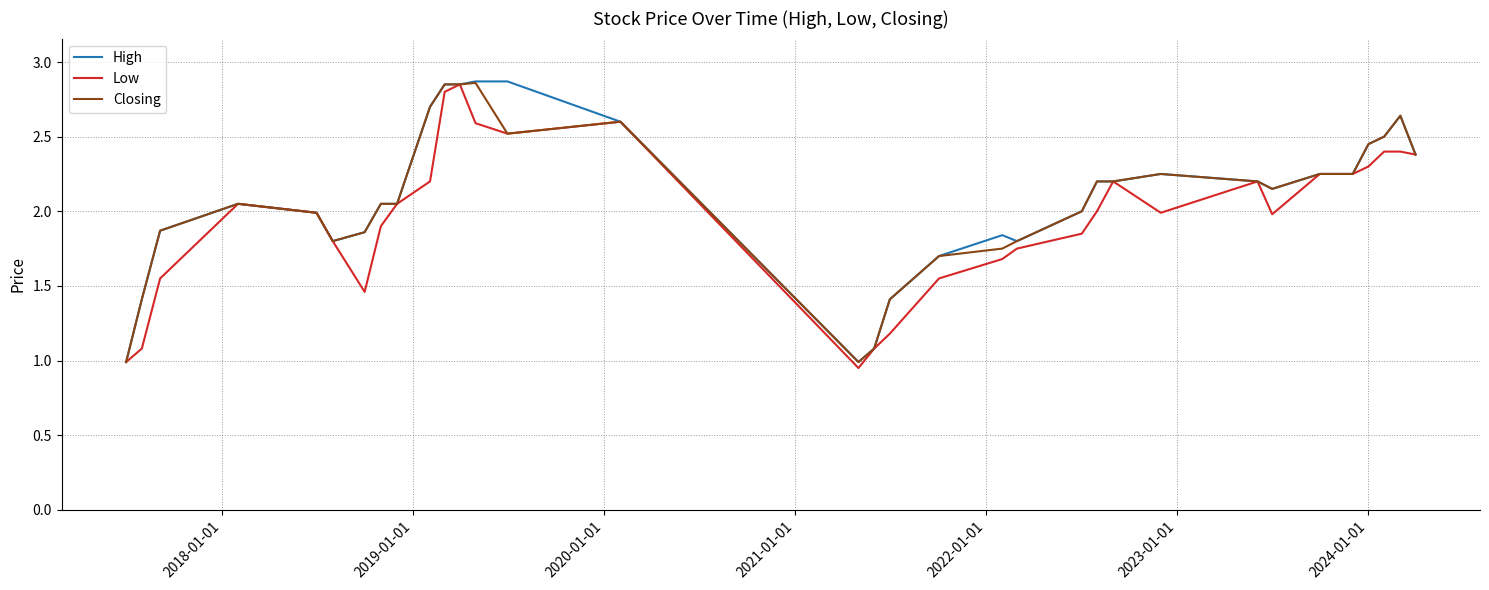

What is the lowest value of the Closing series?

1.0